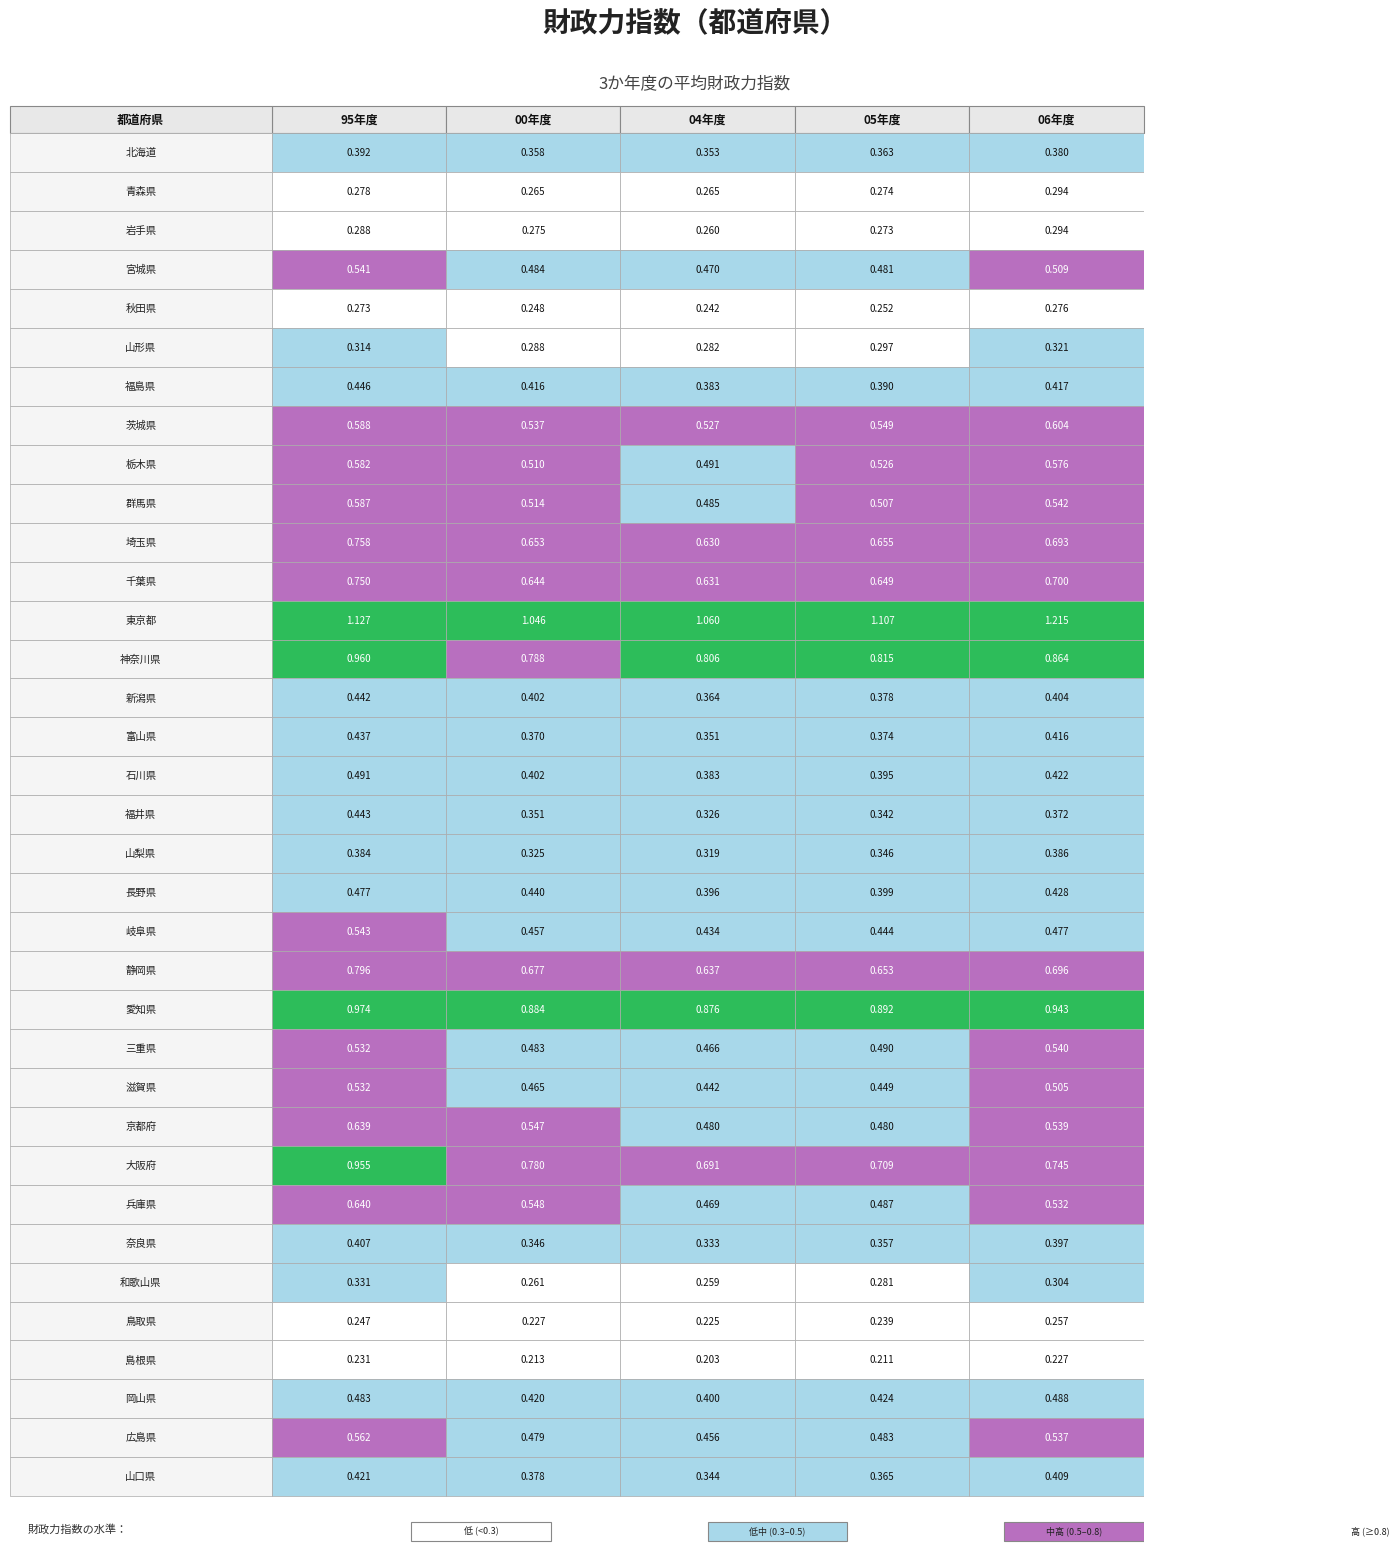

Between 2 and 4, which series saw the biggest shift?

東京都